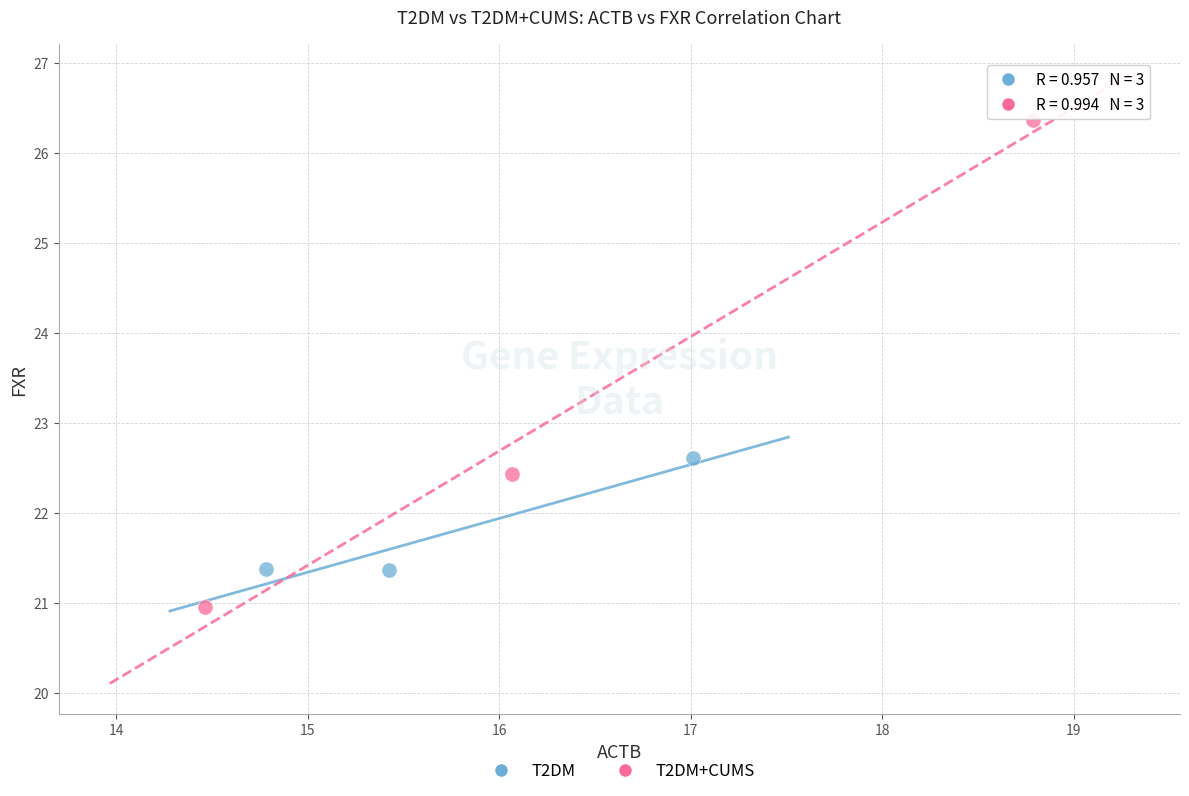

Which series reaches the maximum Y coordinate?

T2DM+CUMS